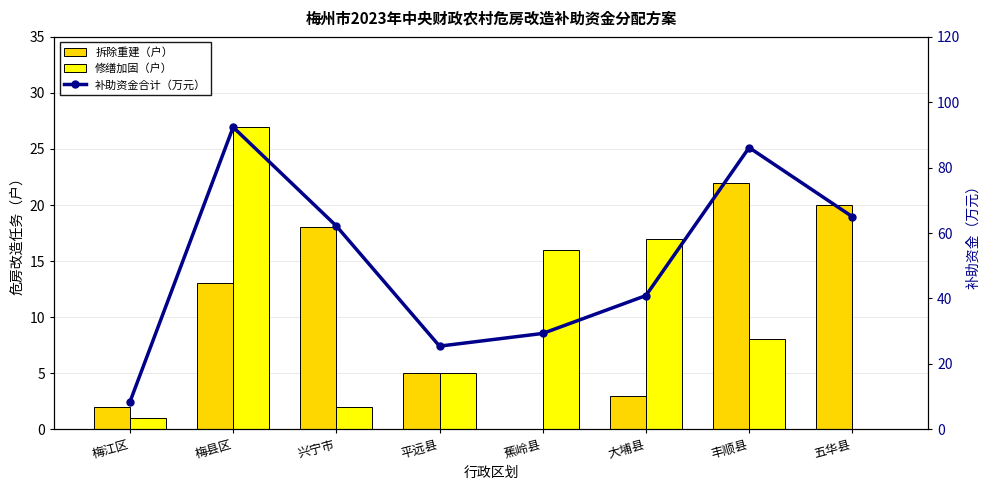

How many groups of bars are there?

8